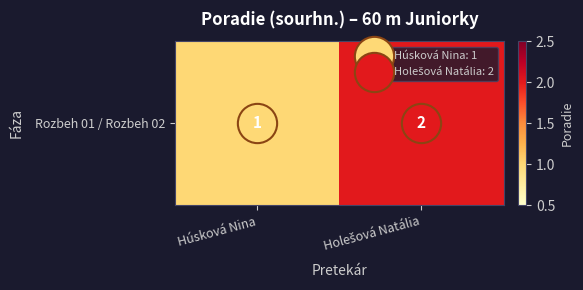

Rank the categories by value from lowest to highest.

Húsková Nina, Holešová Natália